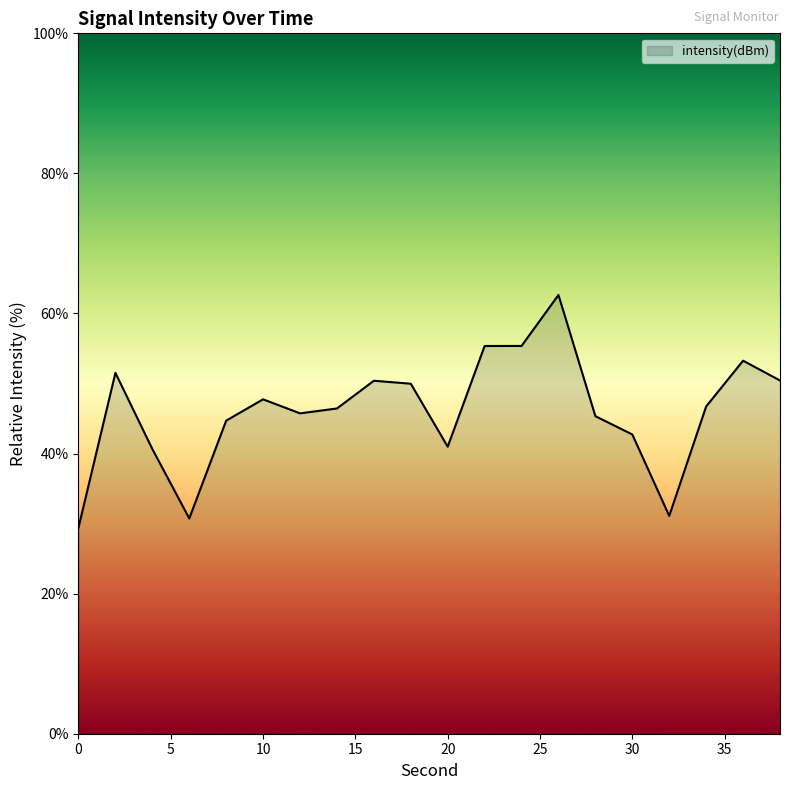

What is the difference between the maximum and minimum values?

33.2